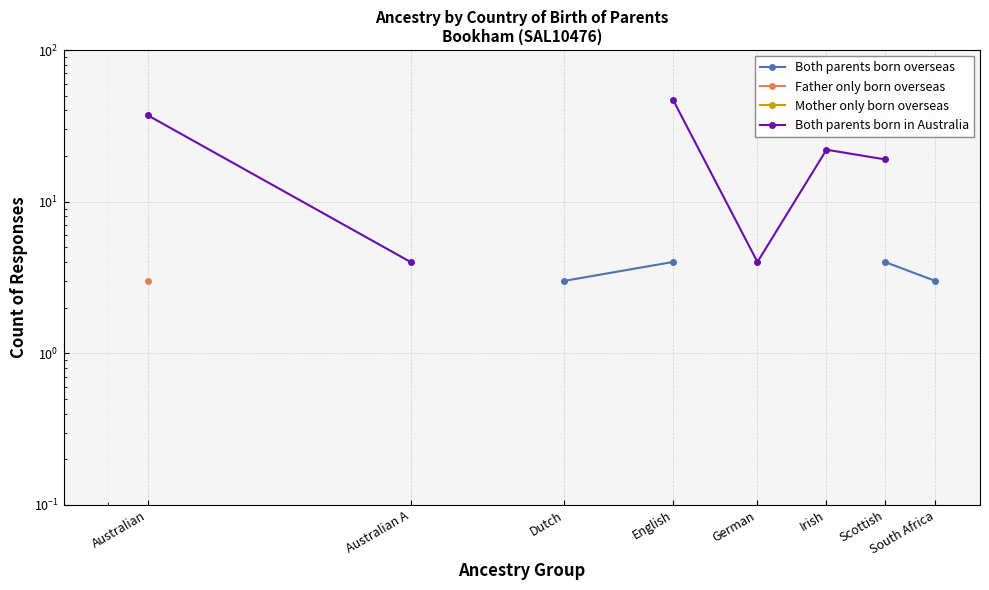

True or false: Both parents born overseas and Mother only born overseas cross at least once.

False